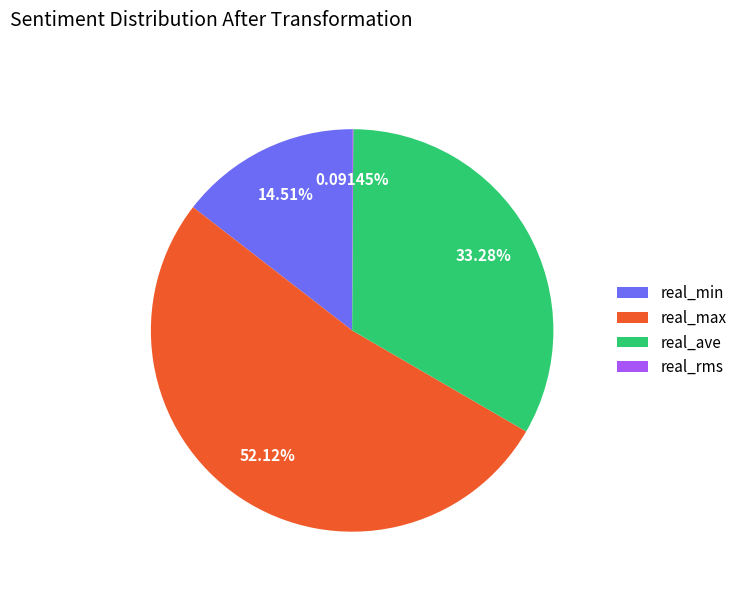

Combined, do real_min and real_ave account for over 50%?

No